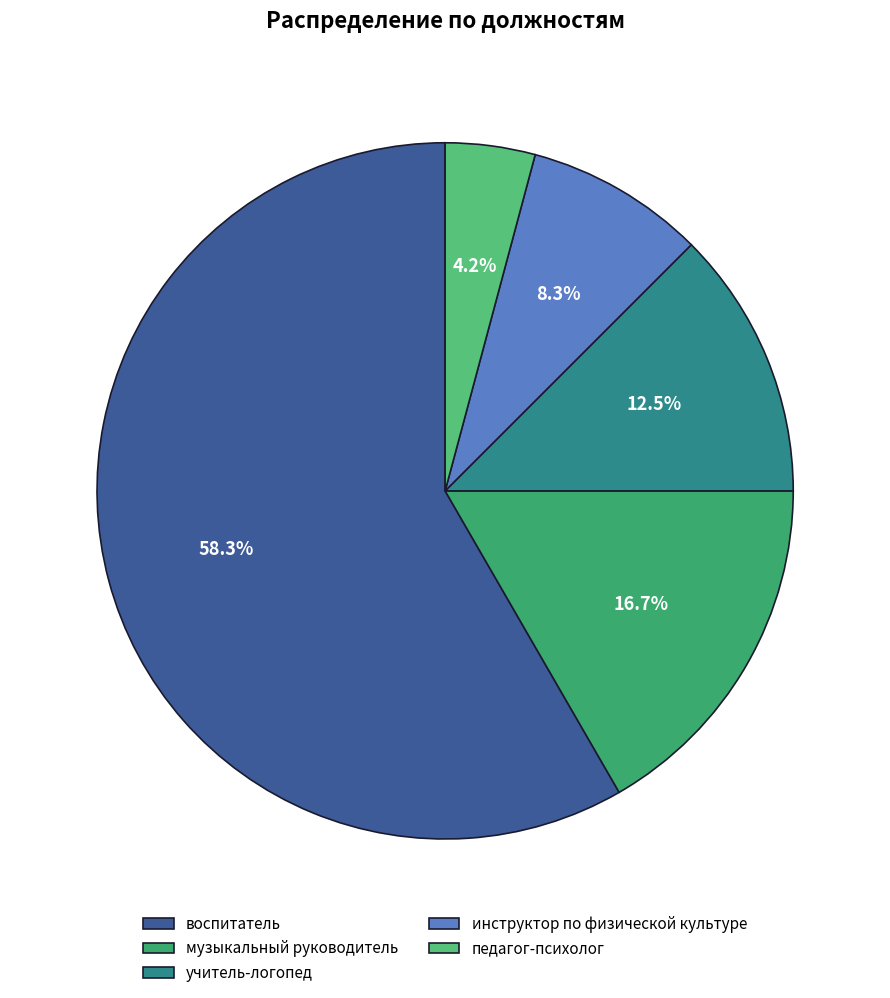

What portion of the pie excludes педагог-психолог?

95.8%